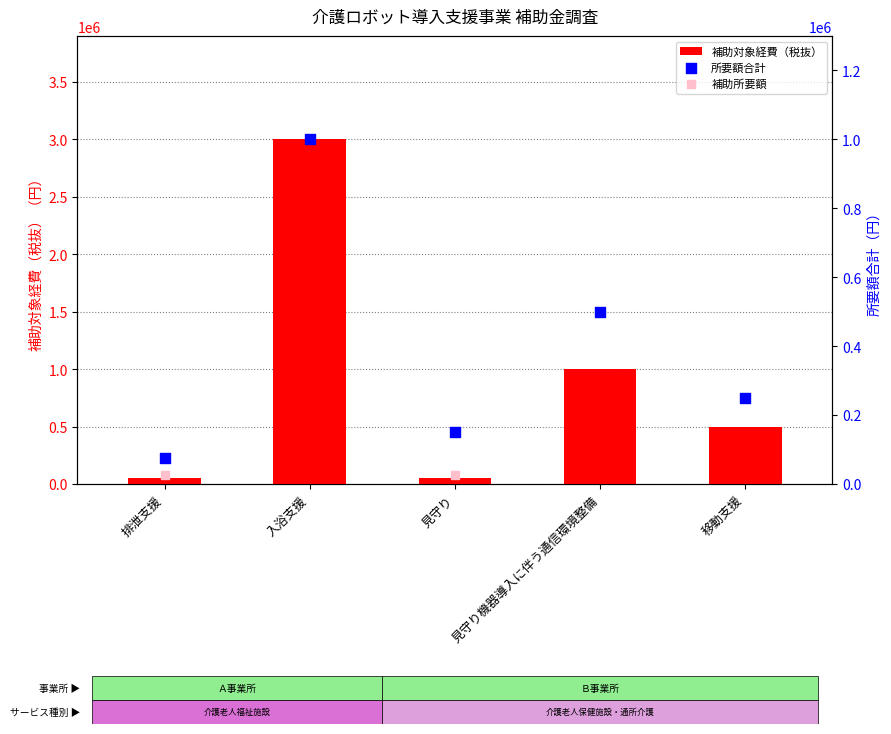

Which series contains the lowest Y value?

補助所要額